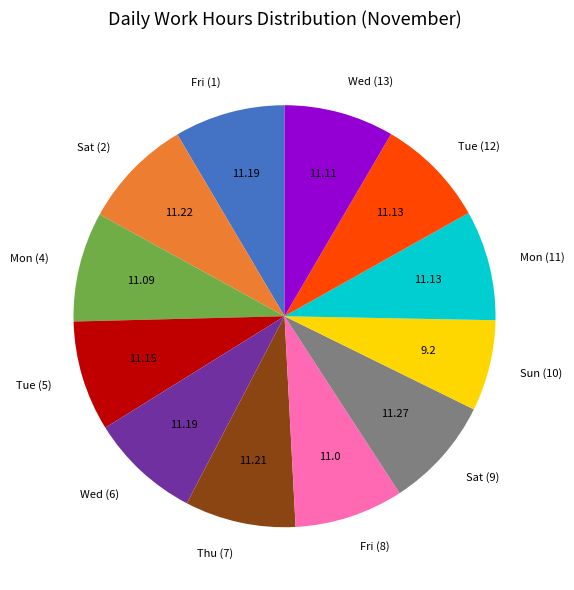

Does any single category account for the majority?

No